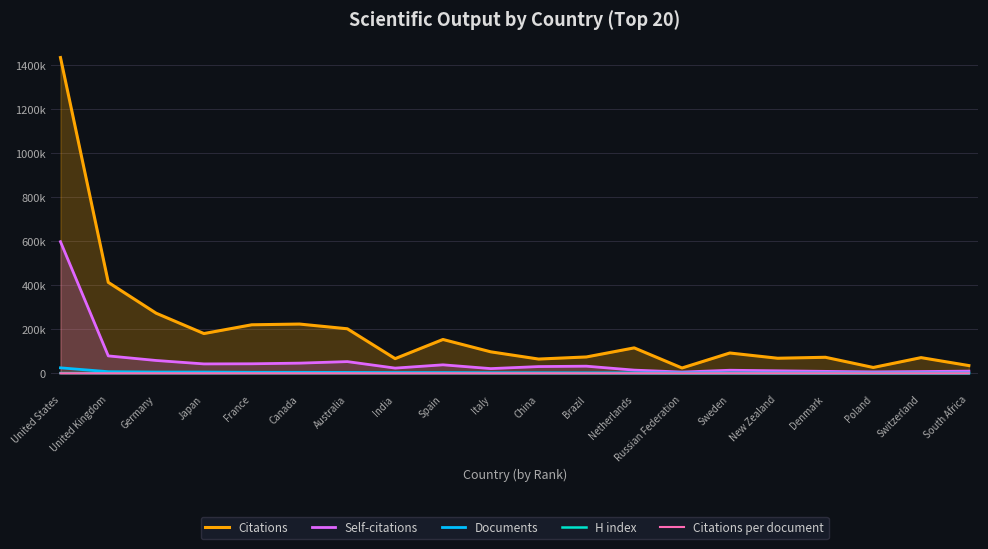

What is the maximum value for Citations?

1434111.0